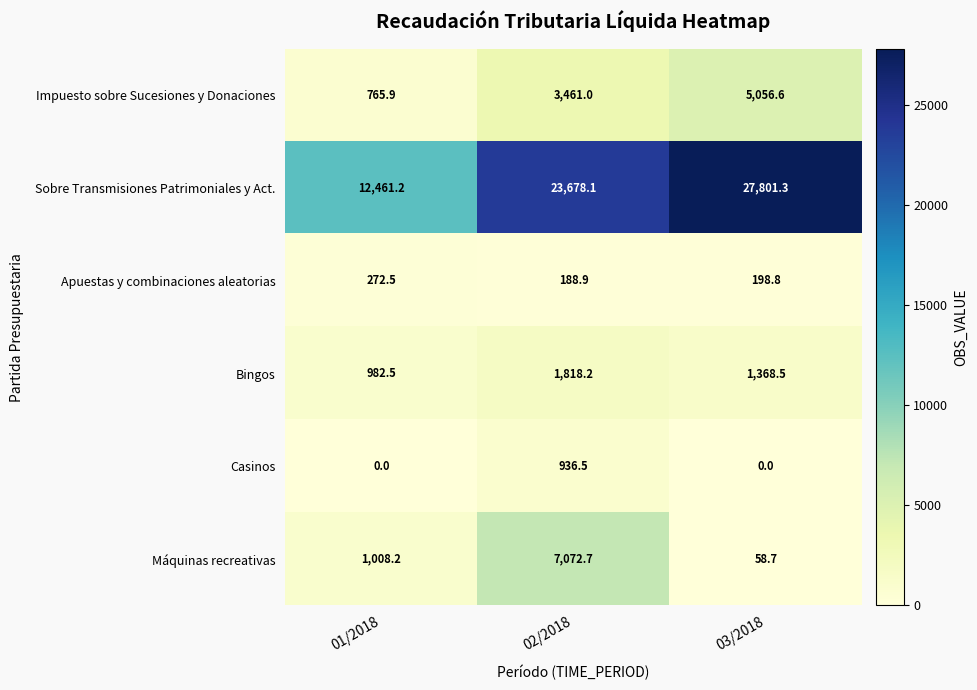

Which series changed the most between 02/2018 and 03/2018?

Máquinas recreativas